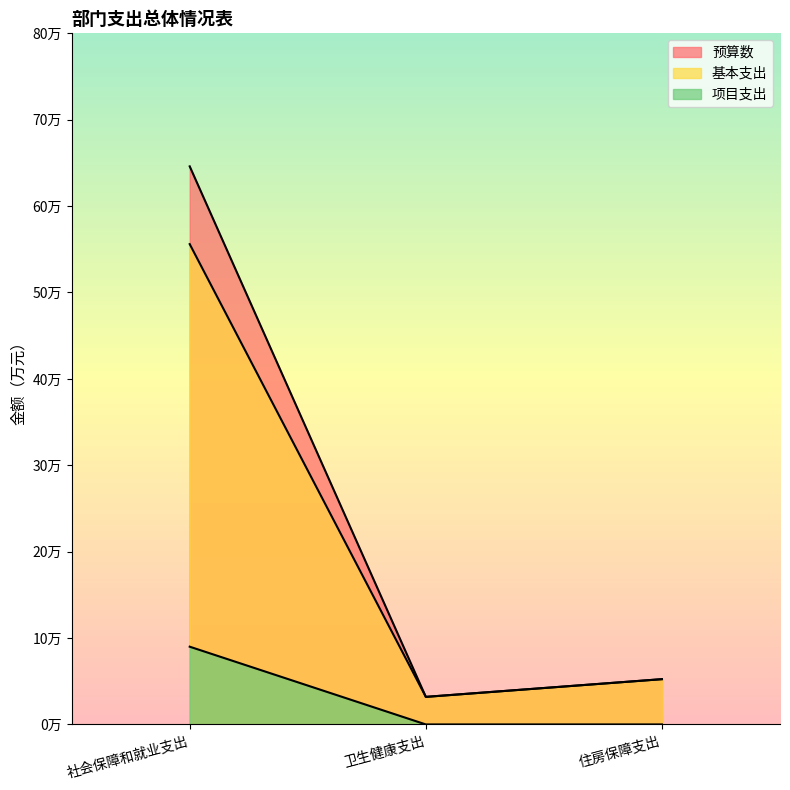

How many categories are shown in the chart?

3